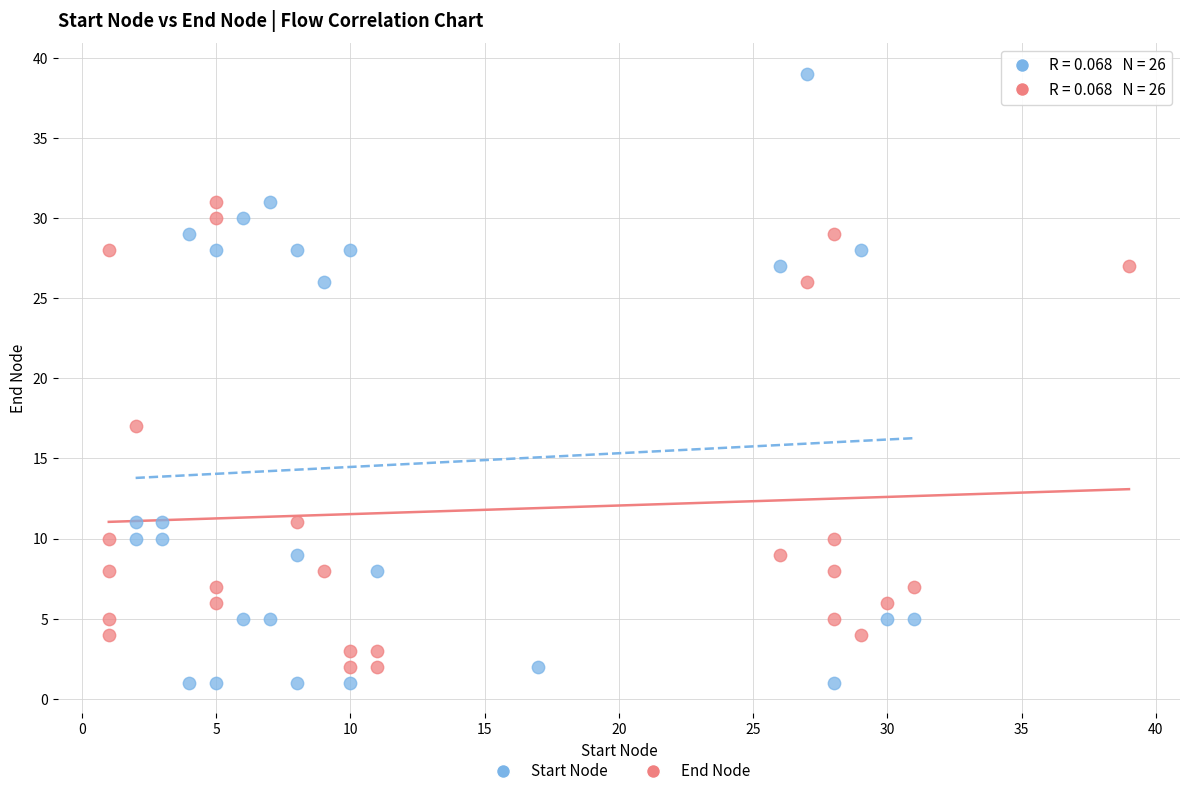

Which series reaches the maximum Y coordinate?

Start Node